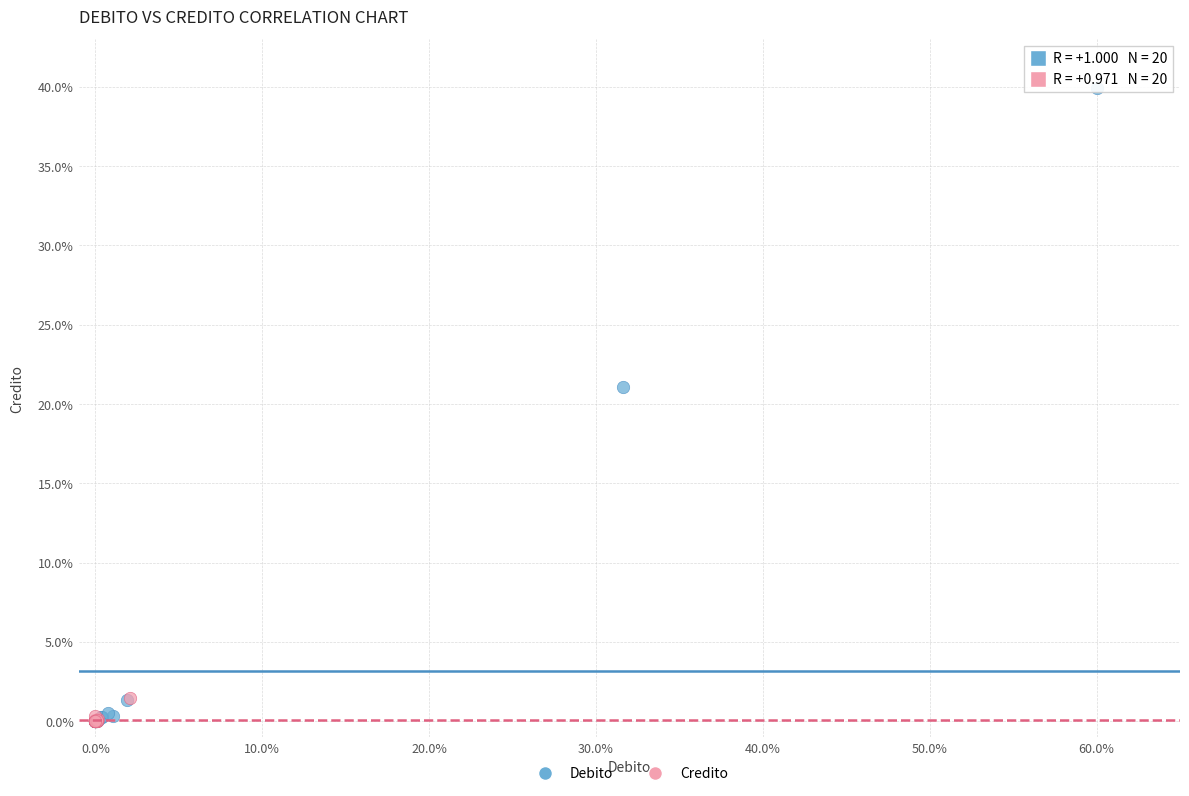

Which series has the largest Y range (max minus min)?

Debito